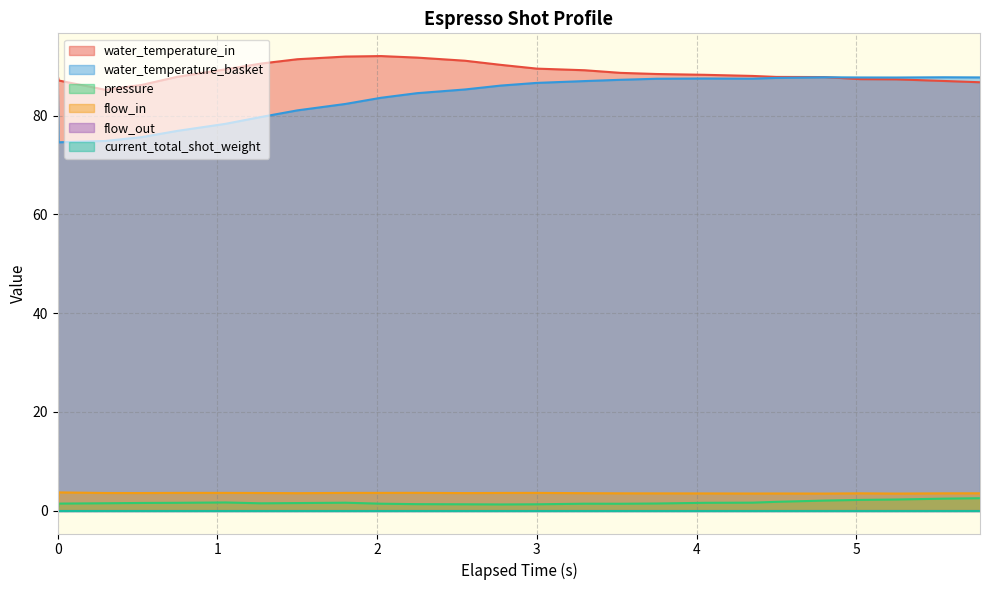

The value of pressure at 7 is 2.2. True or false?

False